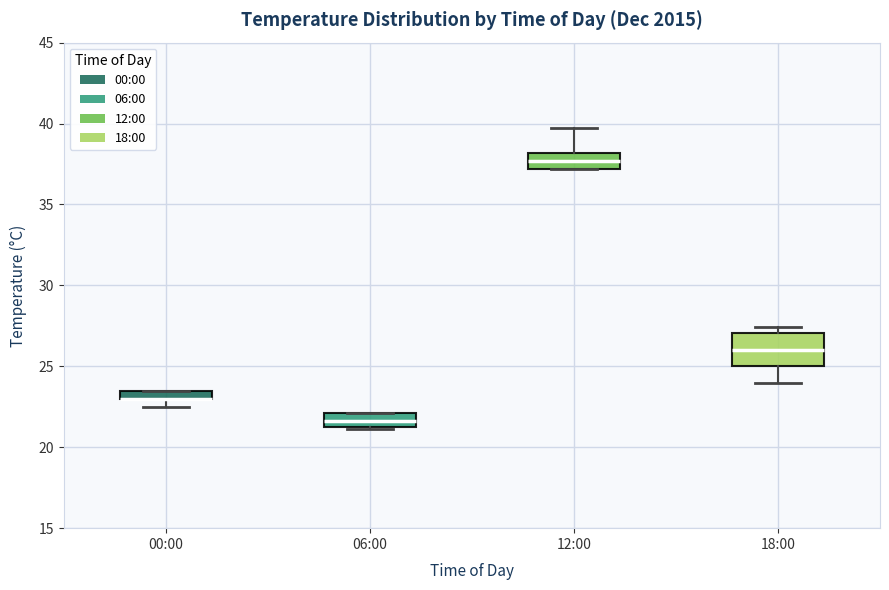

Where is the upper edge of the box for 18:00 on the y-axis? The values are not printed on the chart, so give them approximately, as read against the axis.

27.0